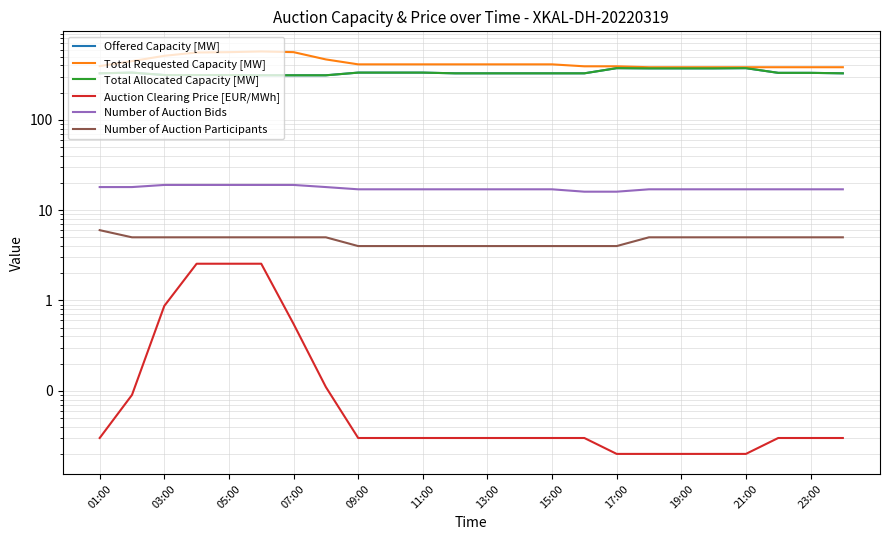

True or false: Number of Auction Participants and Total Allocated Capacity [MW] cross at least once.

False